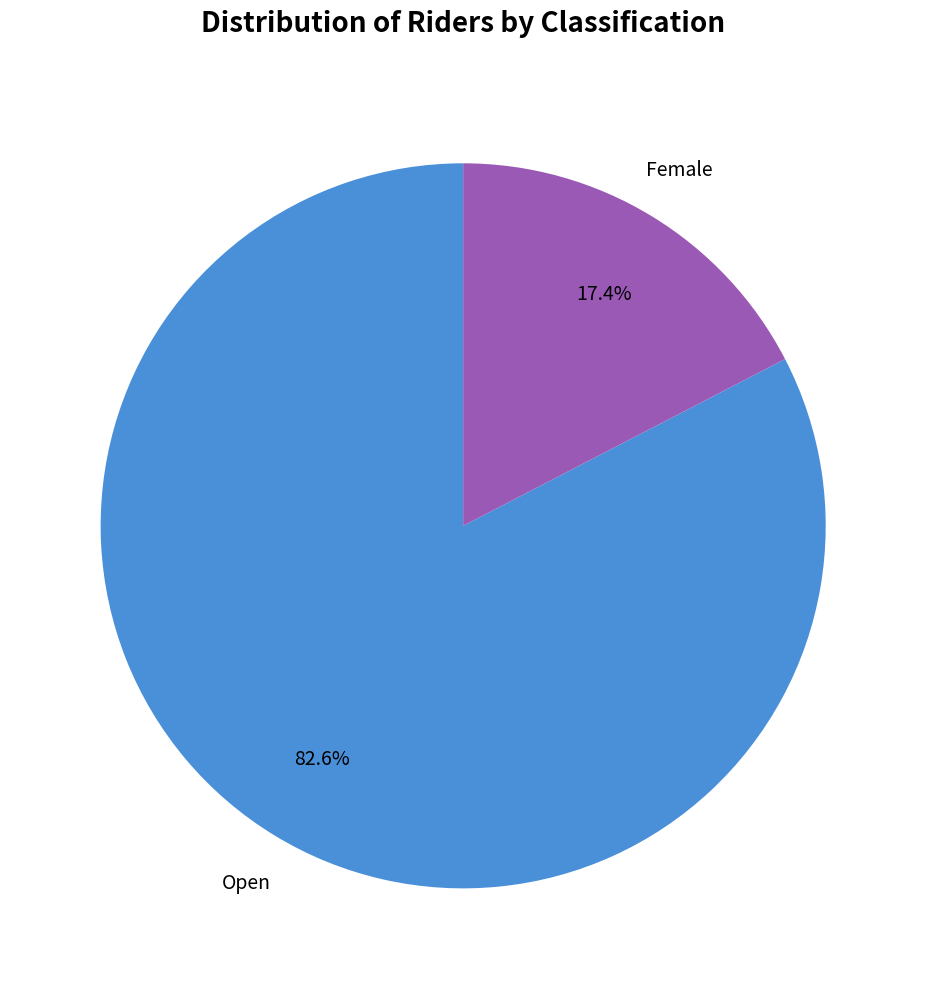

Is there a majority slice in this chart?

Yes